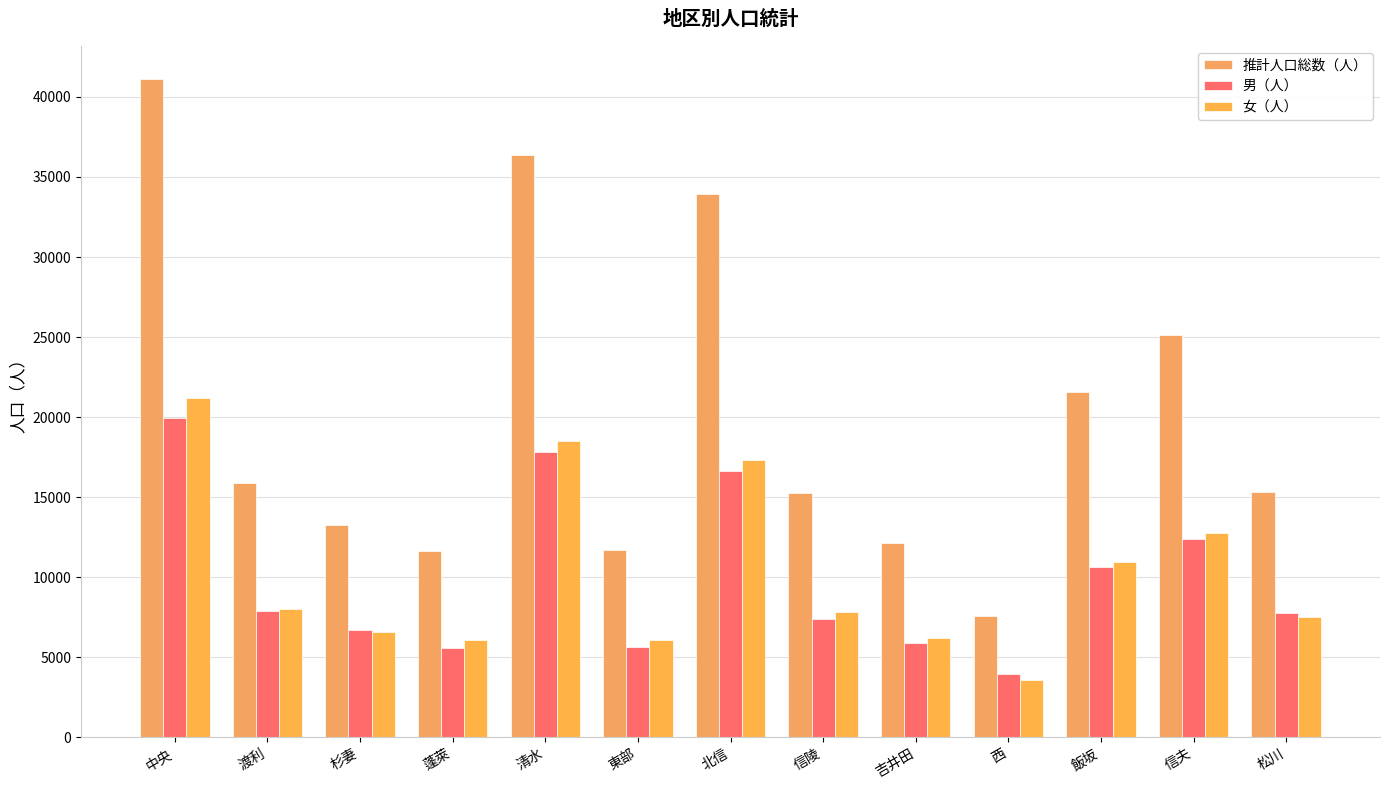

Where does the 男（人） series first go above 7774?

中央